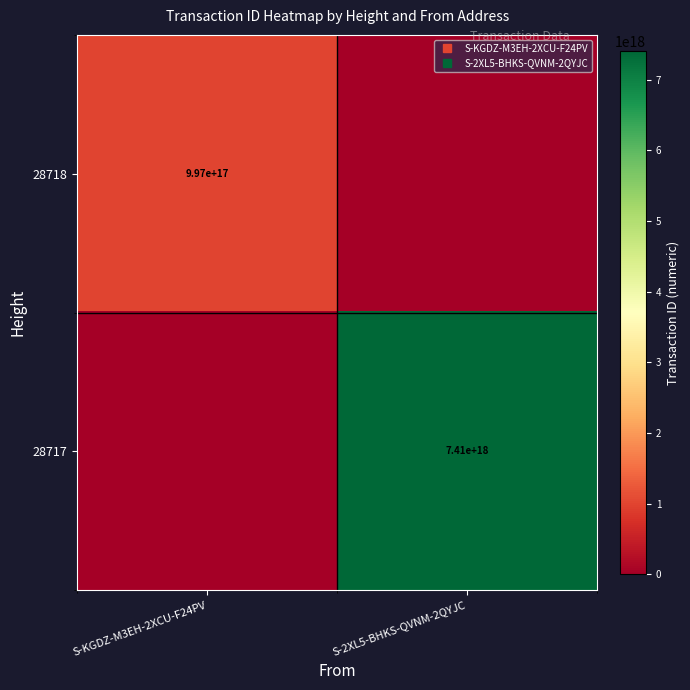

The 28717 series shows 7409743086228172800 at S-2XL5-BHKS-QVNM-2QYJC. True or false?

True